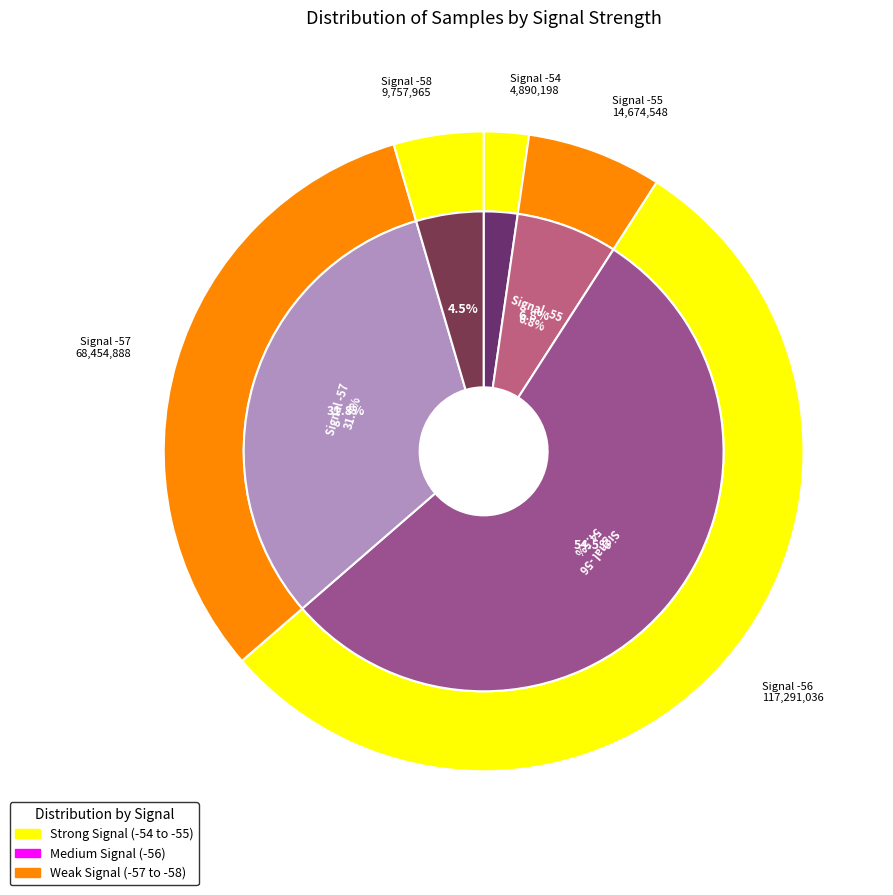

Which slice is the largest?

-56